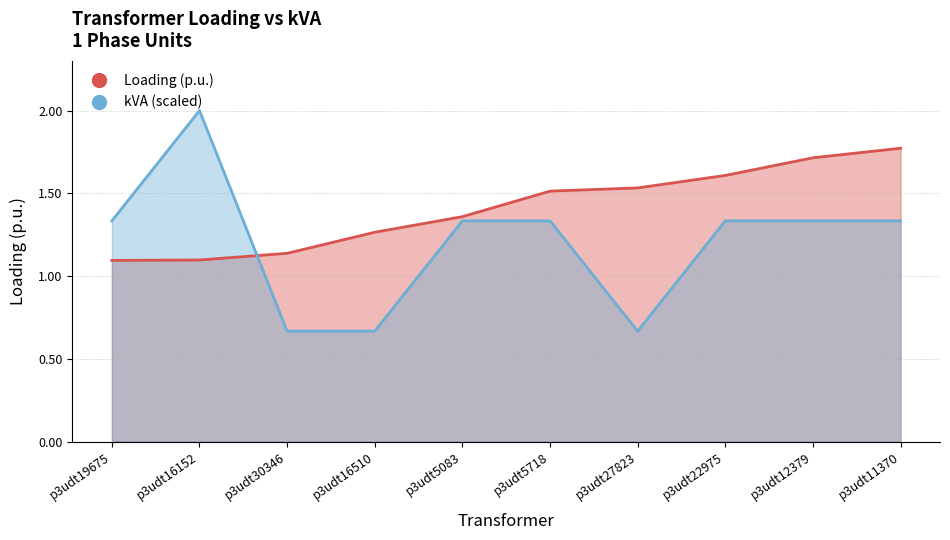

Which series has the largest total across all categories?

Loading (p.u.)